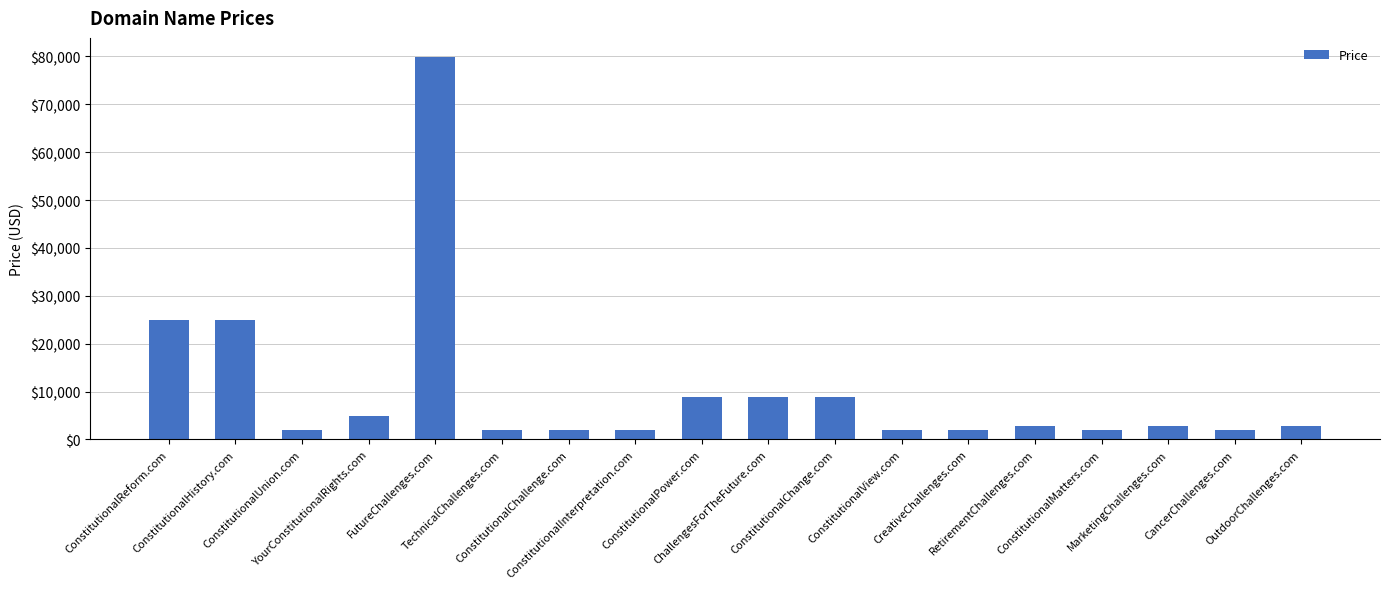

What is the difference between the second highest and minimum values?

23000